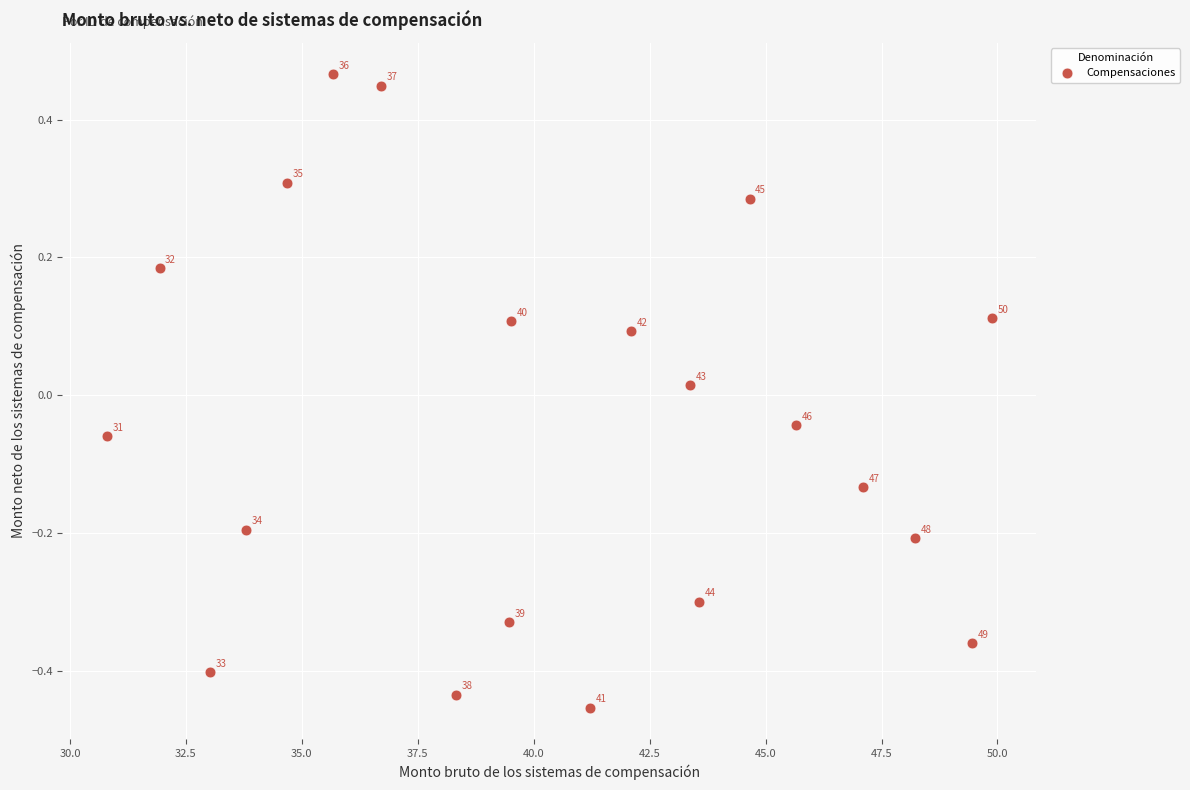

What is the range of Y values (max minus min)?

0.9